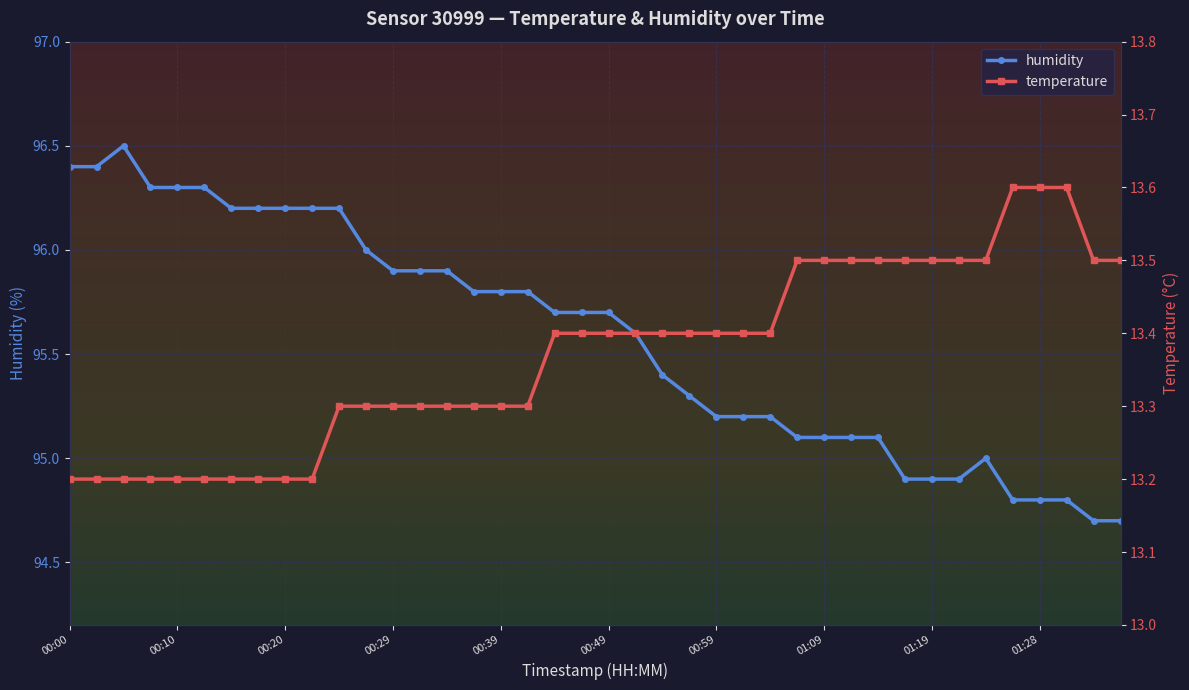

At which label is temperature closest to 13?

00:00